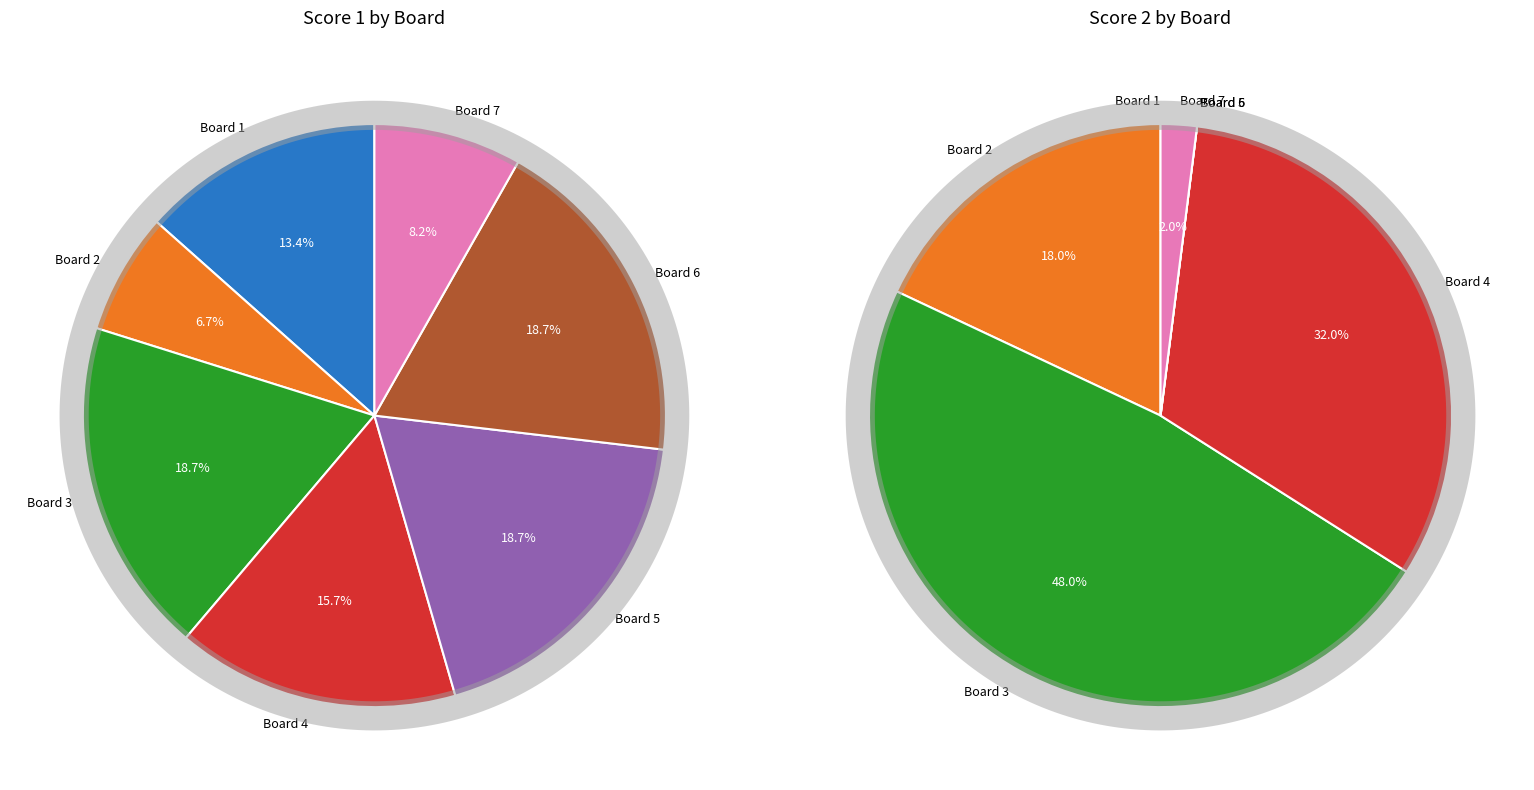

Count the number of slices in the pie.

7